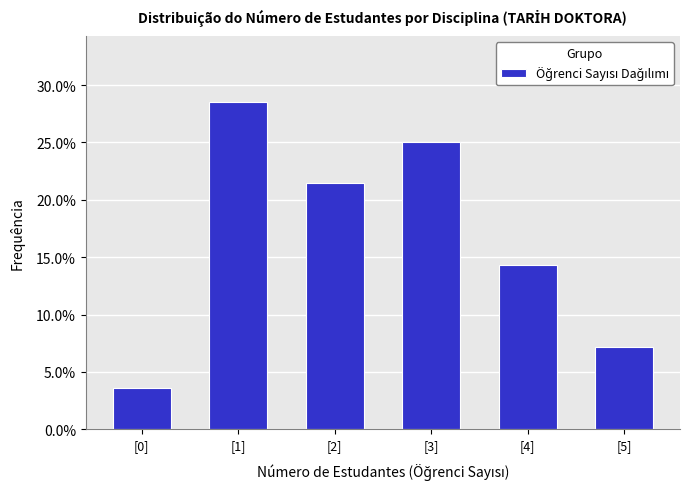

Reading right to left, transcribe all the data shown in this chart.

[5]=7.1	[4]=14.3	[3]=25.0	[2]=21.4	[1]=28.6	[0]=3.6